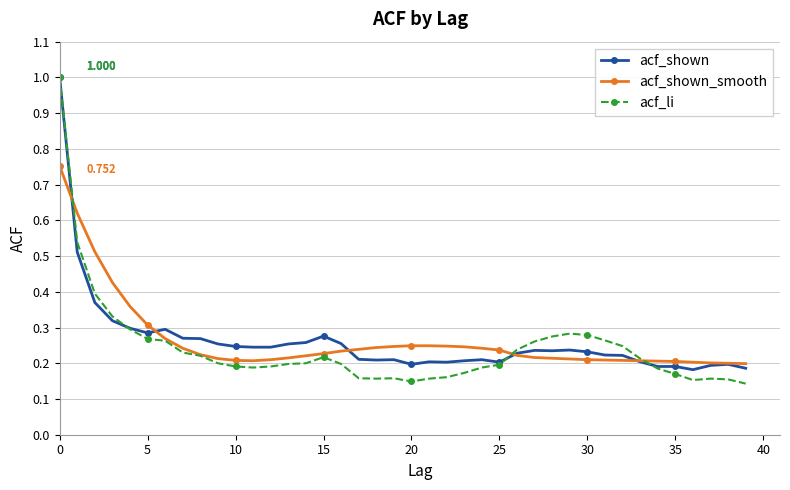

In acf_shown_smooth, how many points are lower than both neighbors (excluding endpoints)?

1